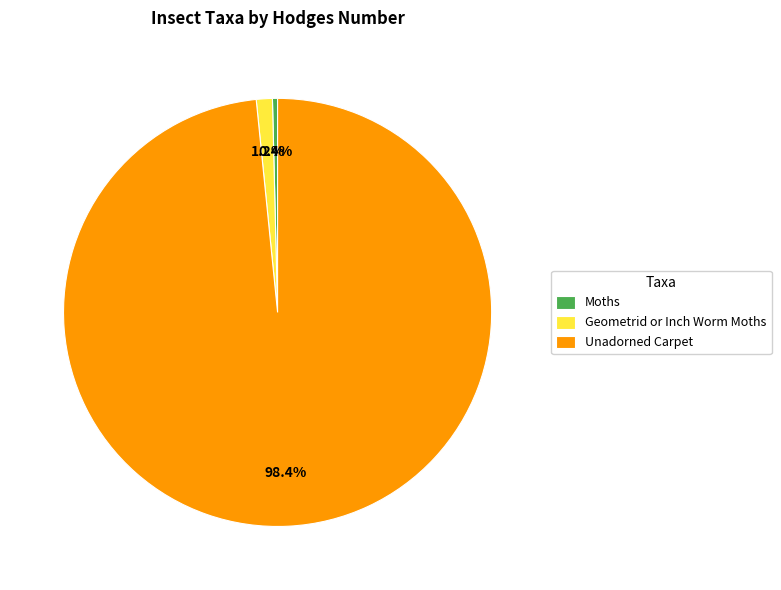

Rank the categories by value from highest to lowest.

Unadorned Carpet, Geometrid or Inch Worm Moths, Moths